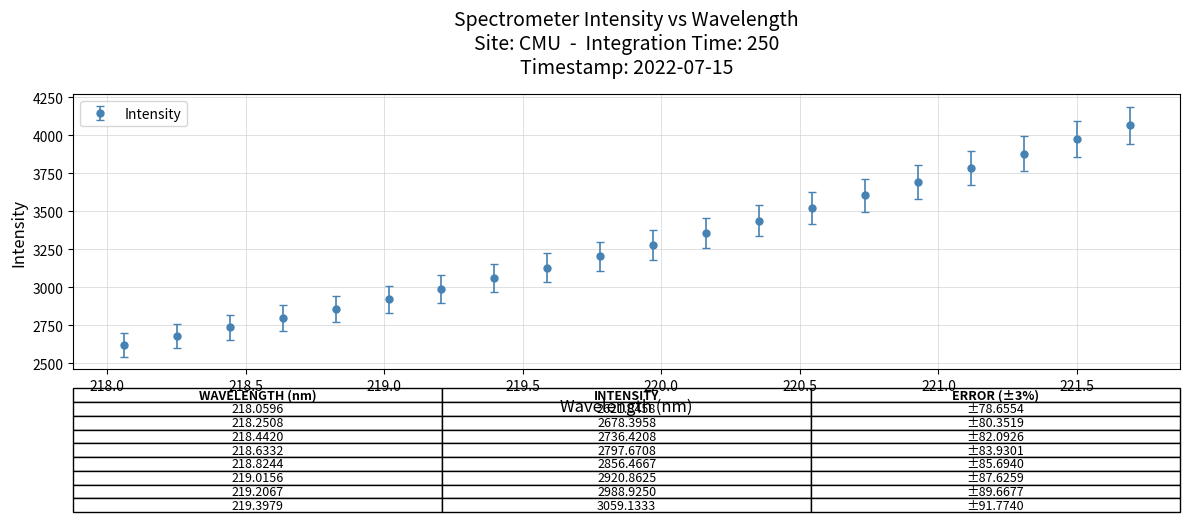

True or false: there are more than 1 points higher than both neighbors.

False